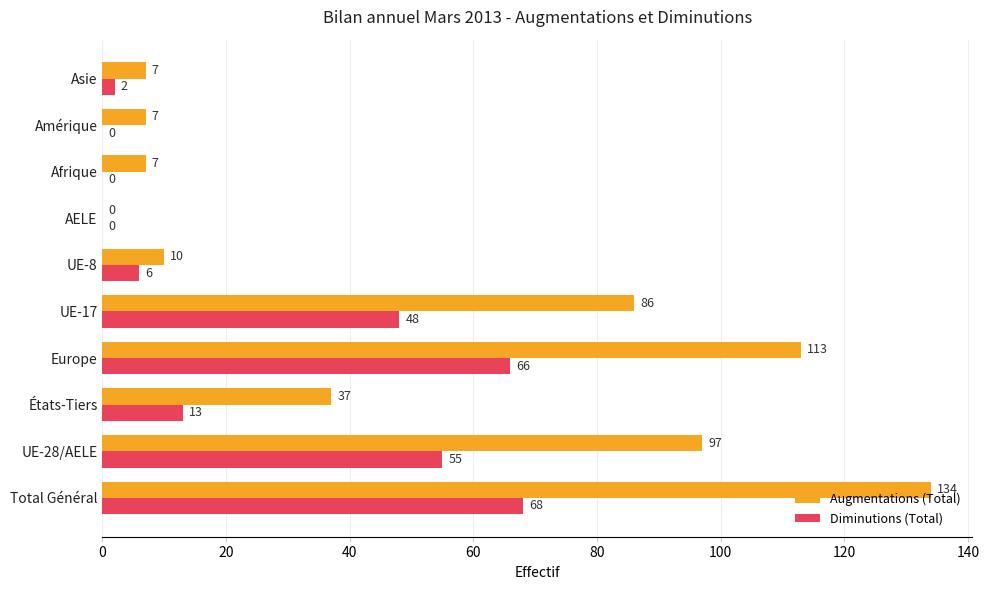

What is the sum of the Diminutions (Total) values at Total Général and AELE?

68